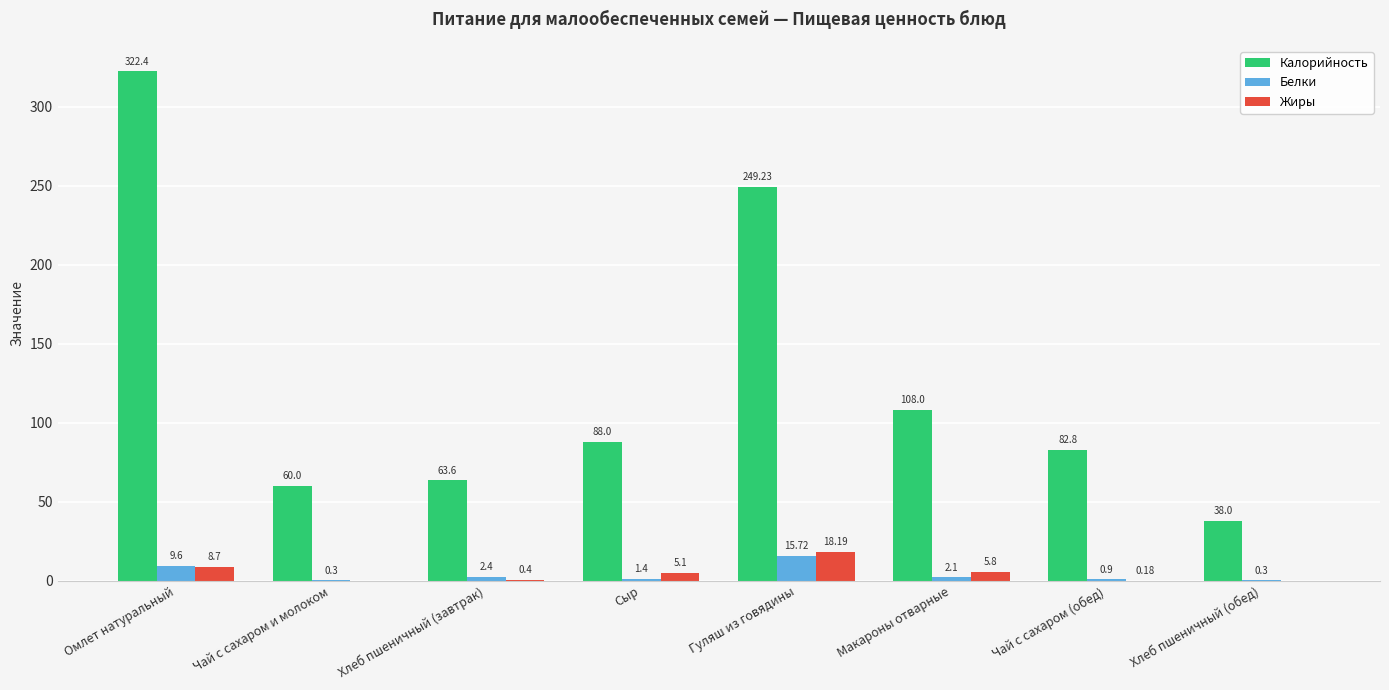

Between Омлет натуральный and Гуляш из говядины, which series saw the biggest shift?

Калорийность